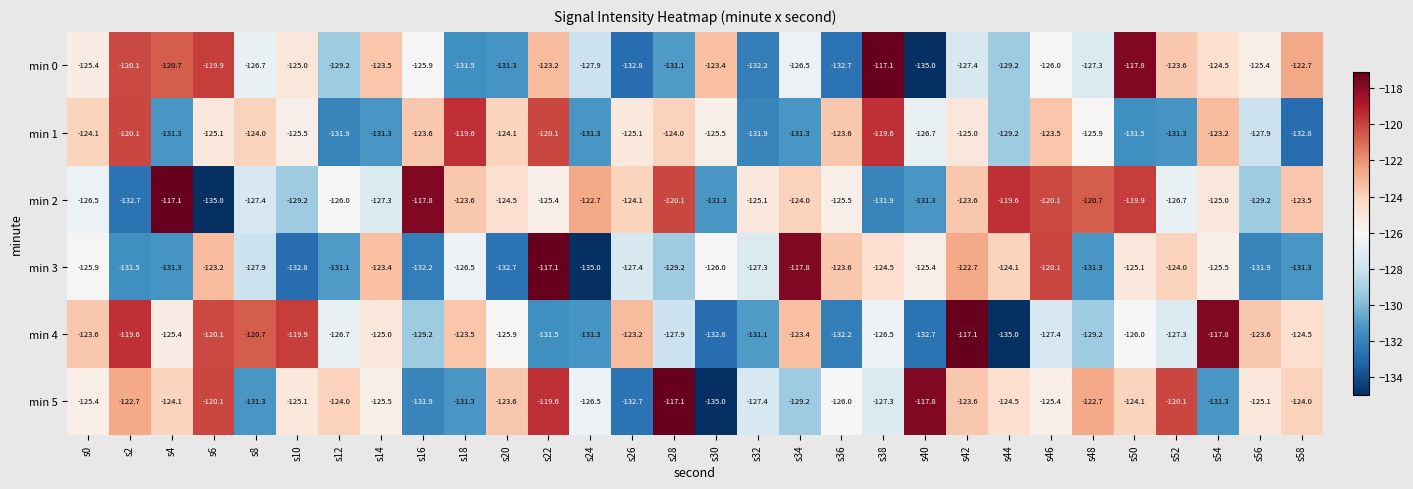

Rank the series at s18 from lowest to highest value.

min 0, min 5, min 3, min 2, min 4, min 1